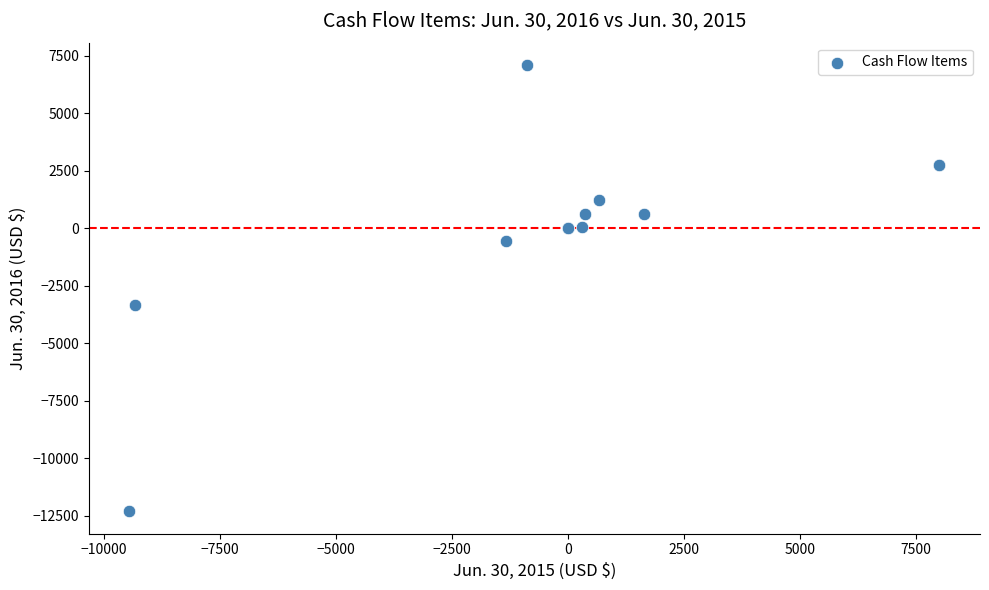

What Y value in the scatter plot is closest to -2597?

-3314